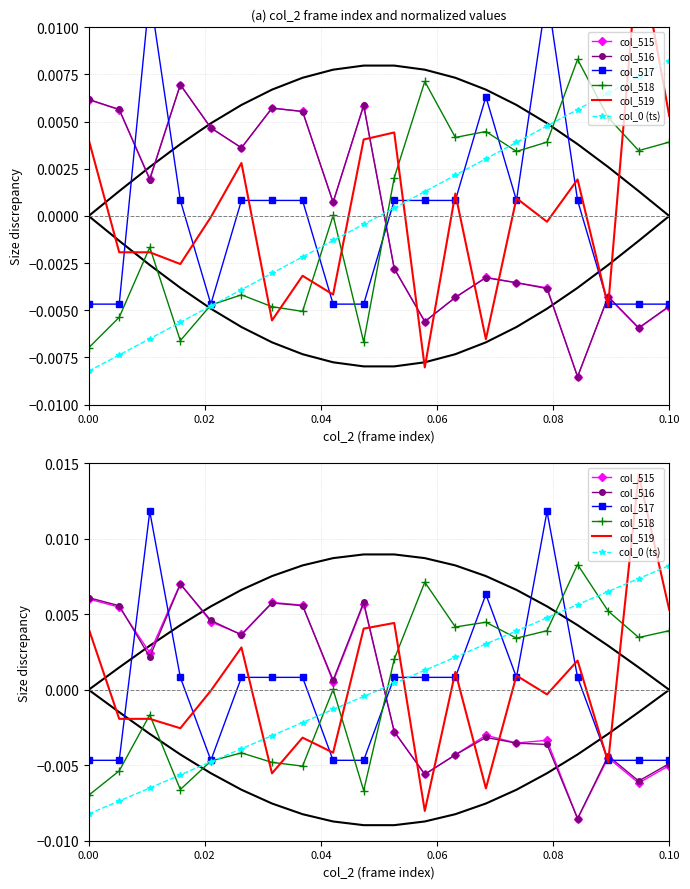

What is the label of the 5th point from the left?

0.08